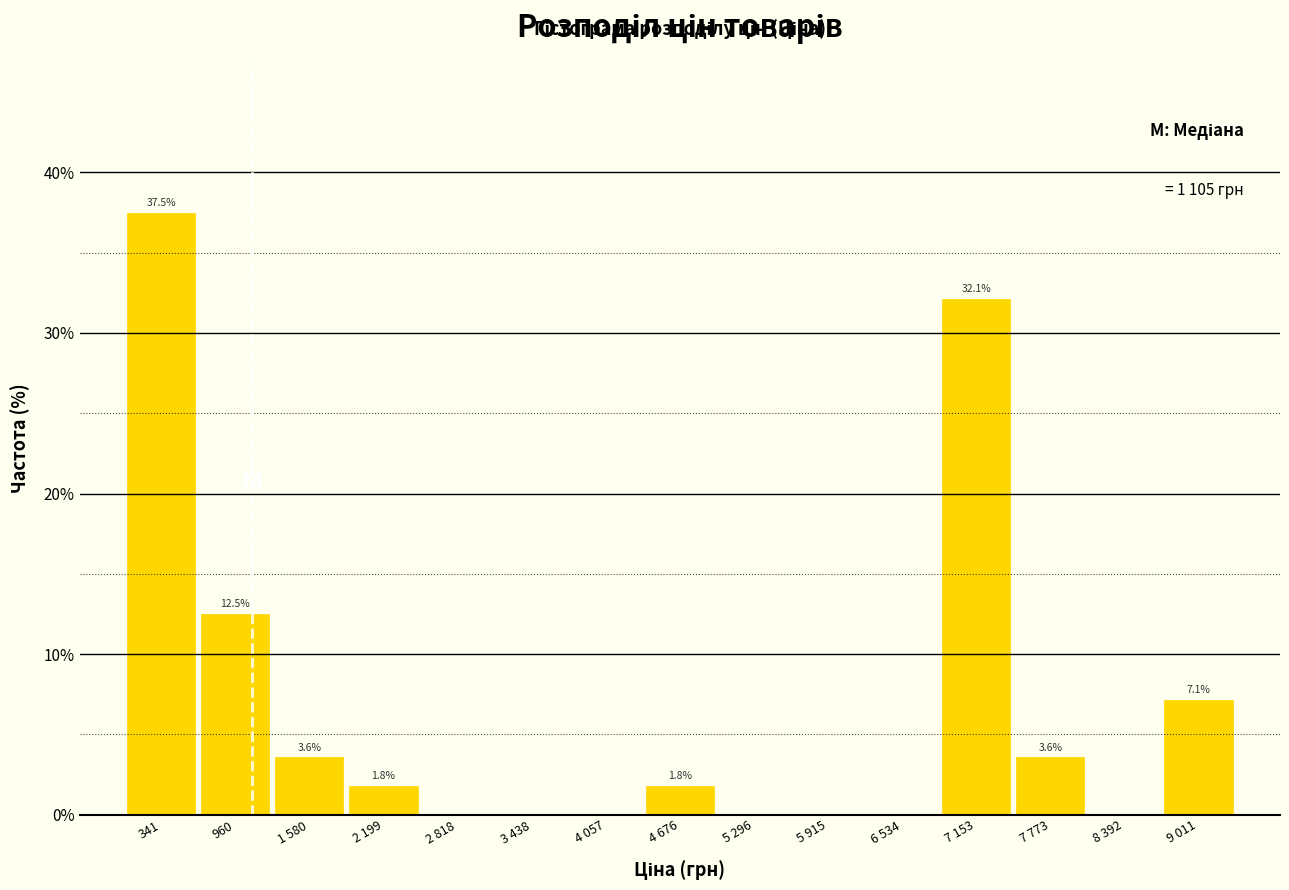

Reading right to left, what are all the values shown in this chart?

9 011=7.1	8 392=0.0	7 773=3.6	7 153=32.1	6 534=0.0	5 915=0.0	5 296=0.0	4 676=1.8	4 057=0.0	3 438=0.0	2 818=0.0	2 199=1.8	1 580=3.6	960=12.5	341=37.5